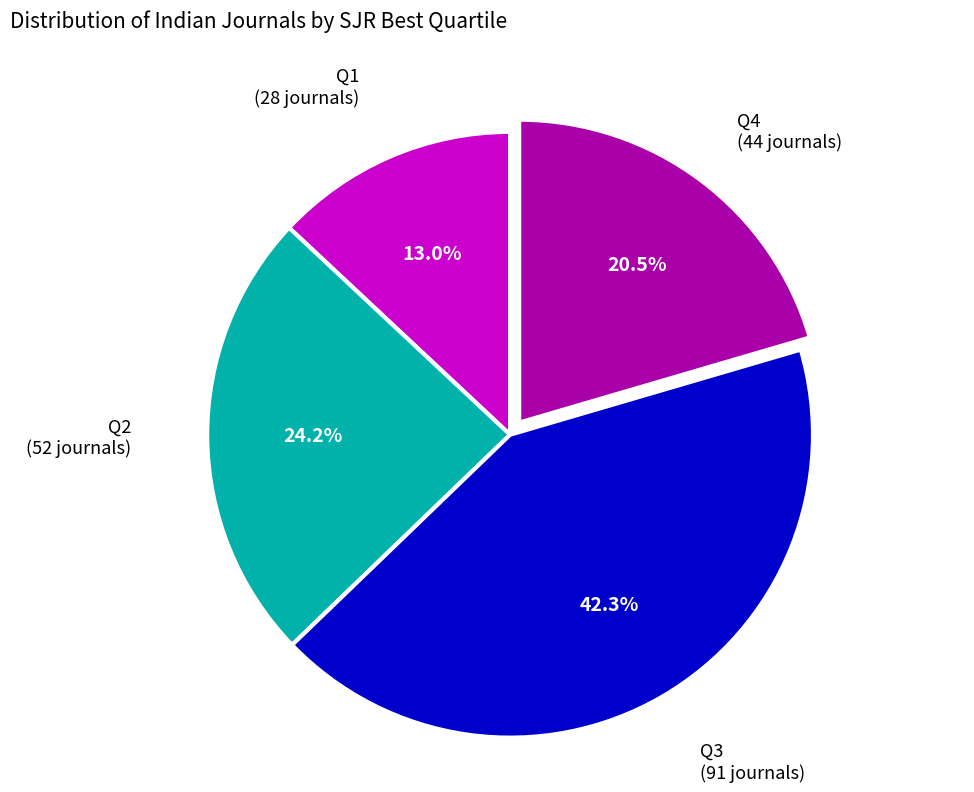

Count the number of slices in the pie.

4